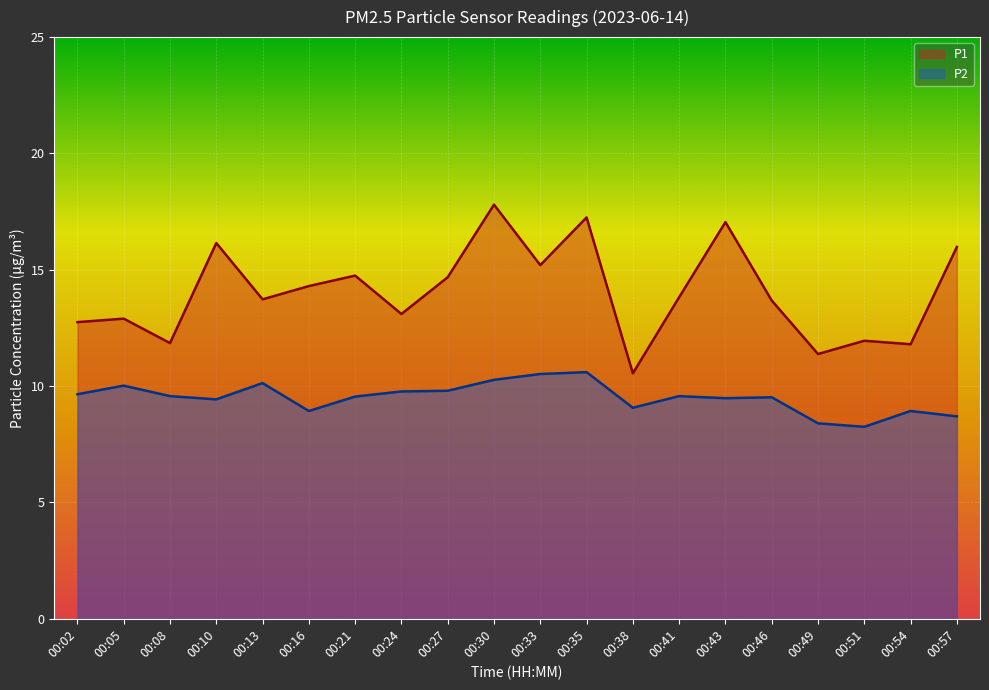

The value of P2 at 00:51 is 14.6. True or false?

False